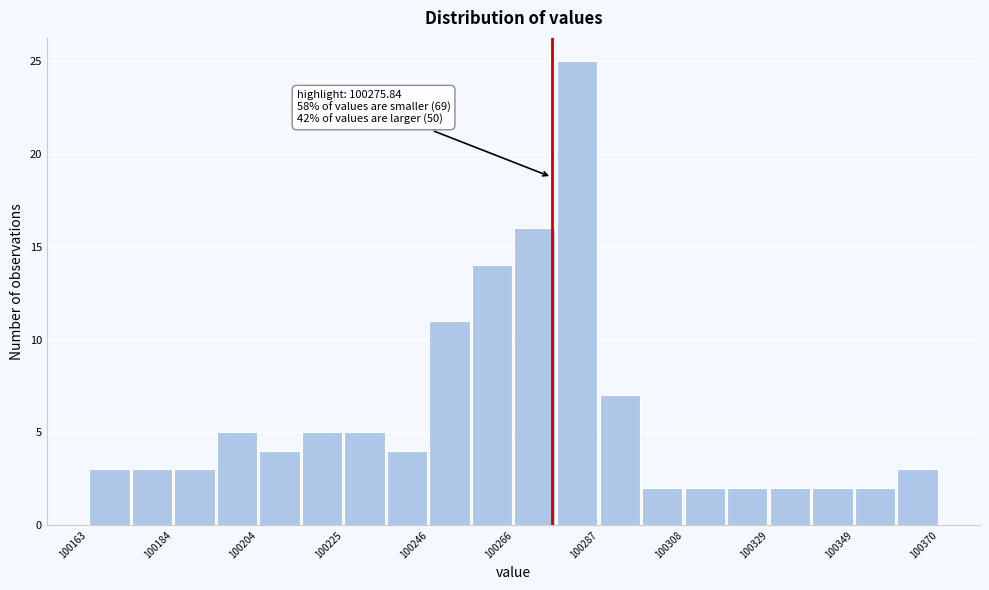

Around what value on the x-axis is the tallest bar? Give the approximate position of its centre, as read against the axis.

100280